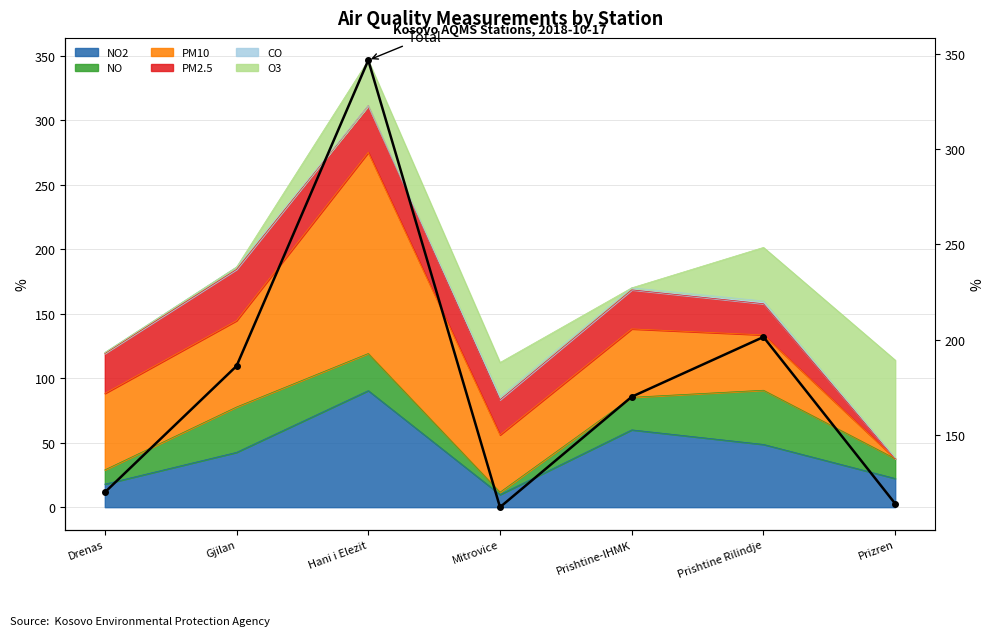

Reading left to right, list all the values displayed in this chart.

120.0	186.2	346.6	112.2	170.1	201.5	114.0